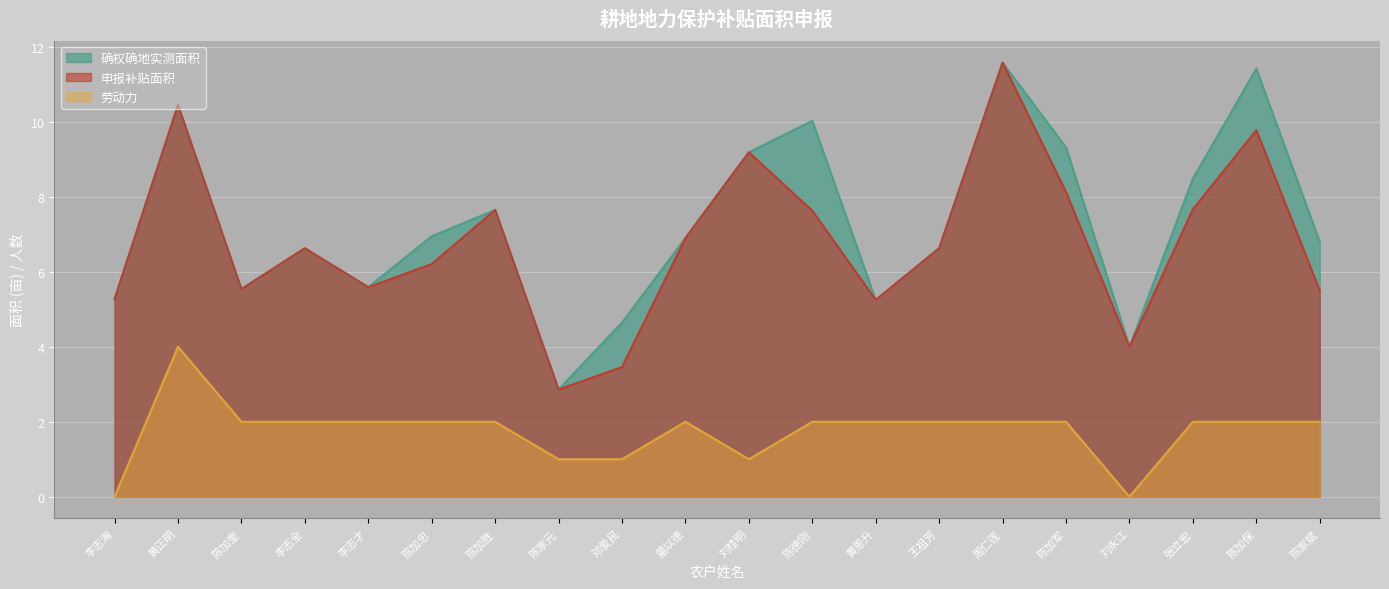

The 申报补贴面积 series shows 11.5 at 王祖芳. True or false?

False